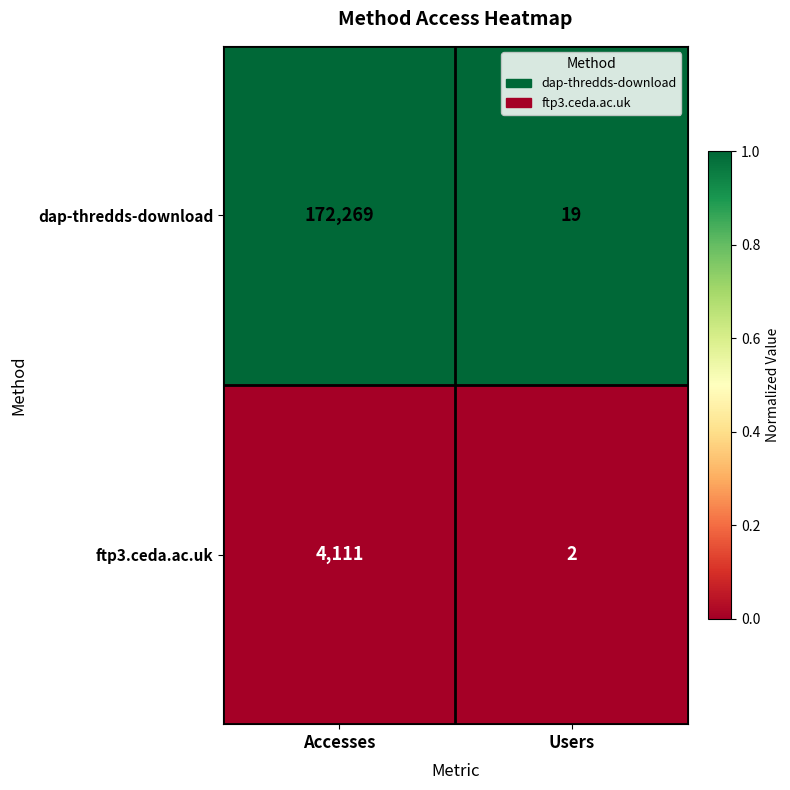

Count the number of categories in the chart.

2